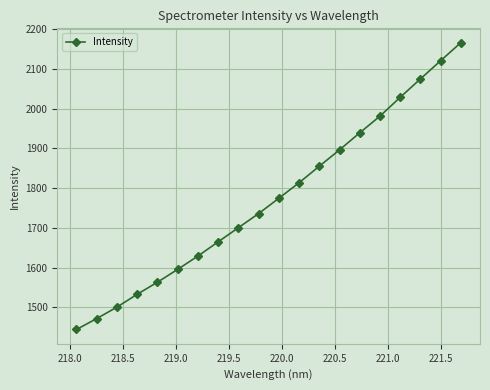

What is the difference between the maximum and minimum values?

722.8